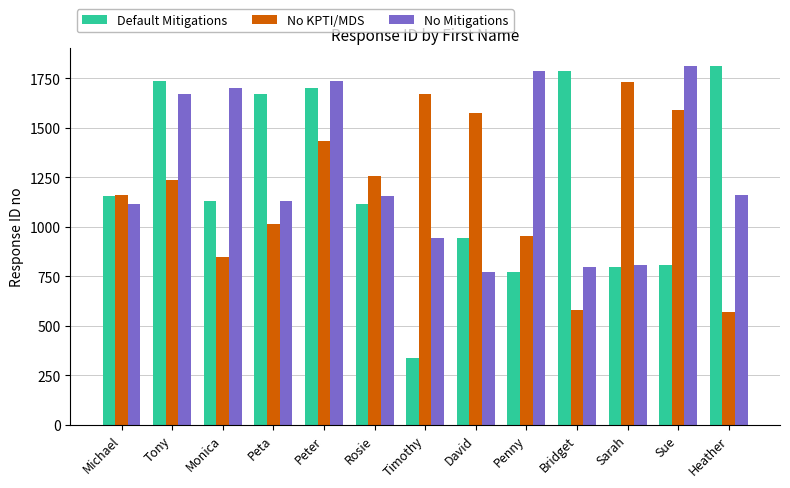

At Timothy, list the series in order from smallest to largest.

Default Mitigations, No Mitigations, No KPTI/MDS